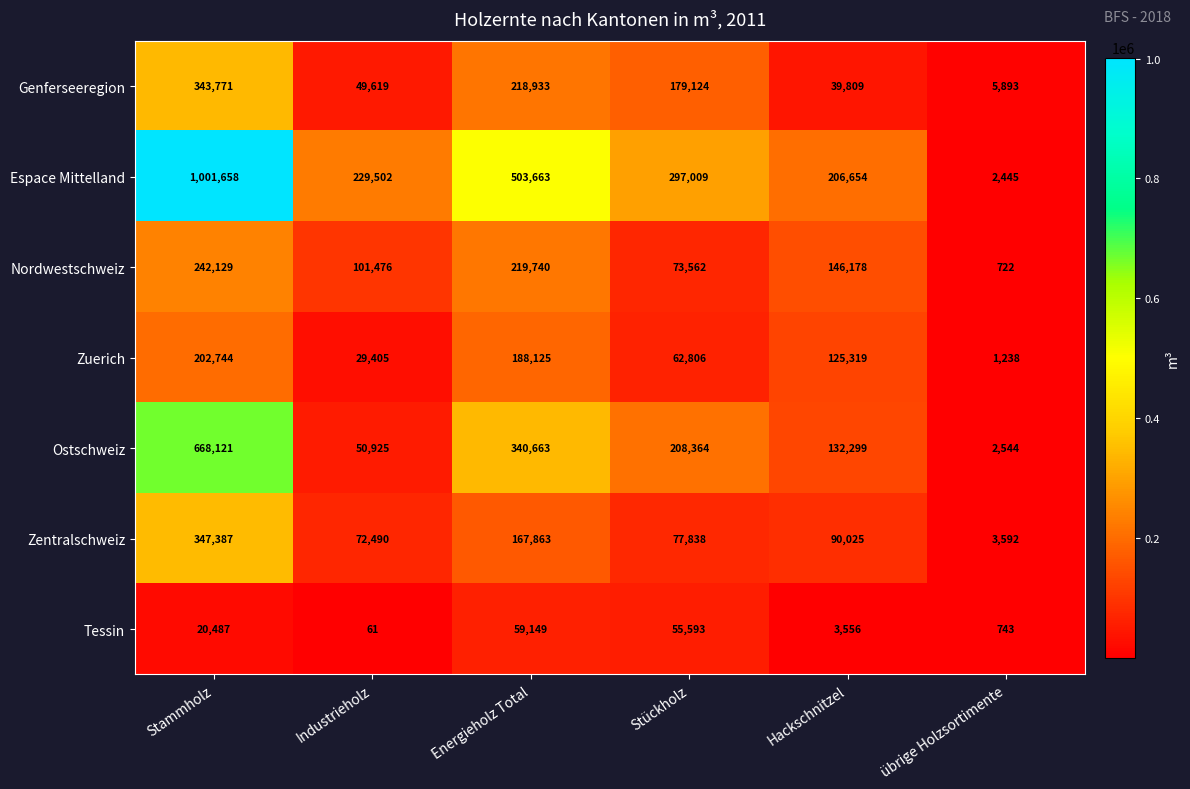

Where is Tessin nearest to the value 29605?

Stammholz